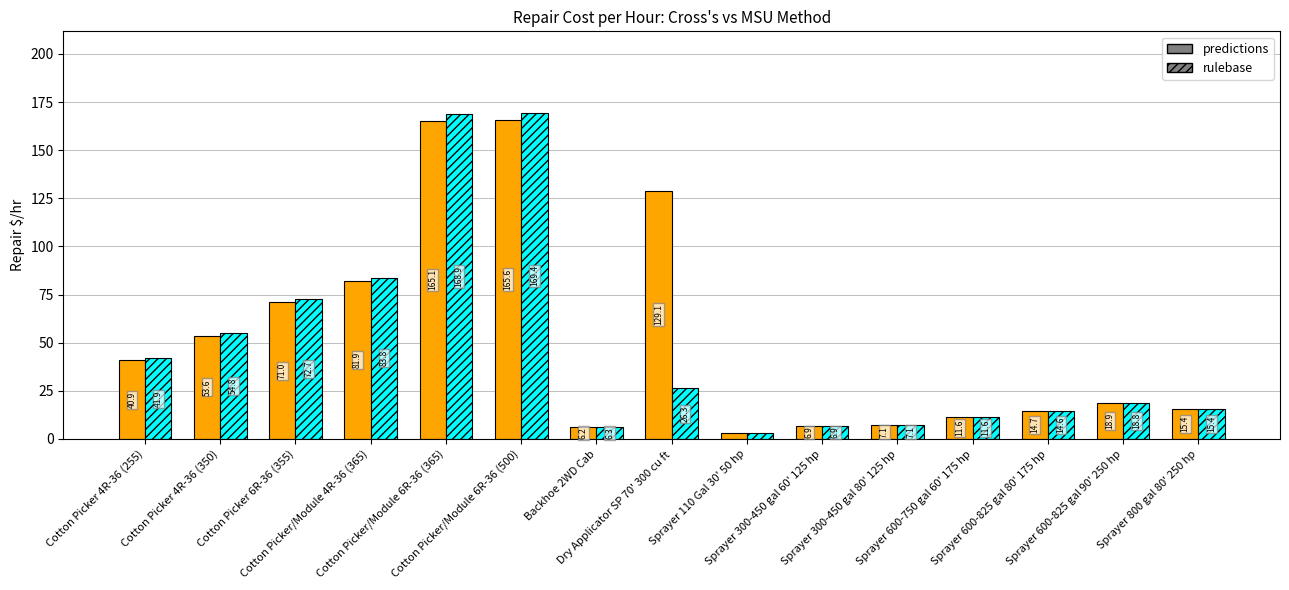

What is the maximum value shown in the chart?

169.4